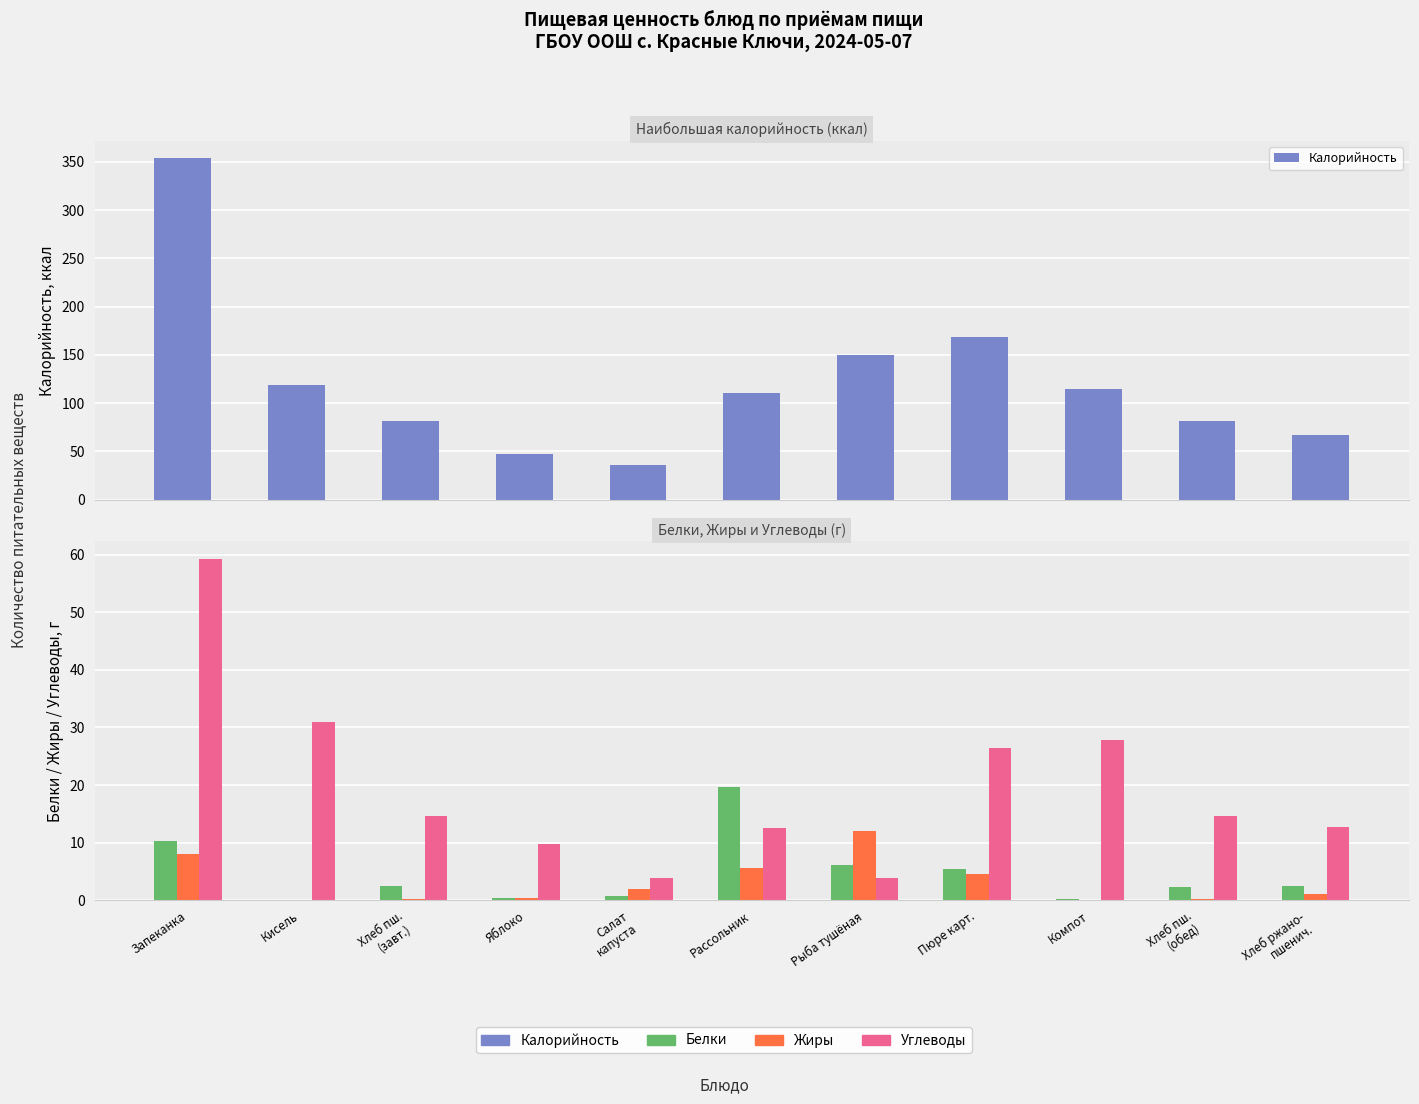

What is the label of the 10th bar from the right?

Кисель